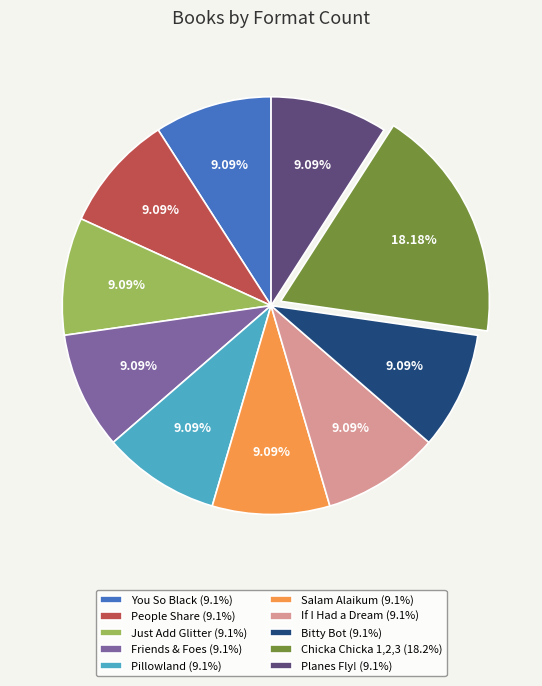

How many segments does this pie chart have?

10